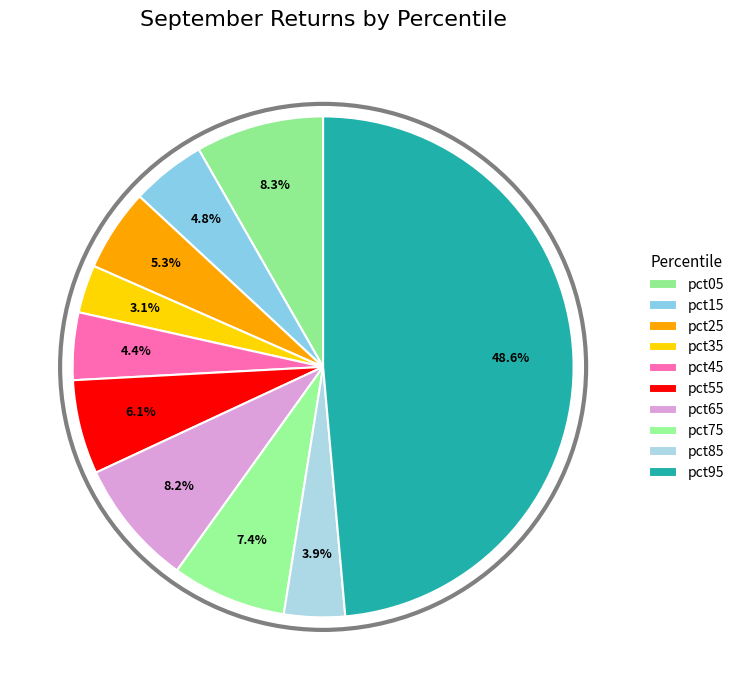

Does pct05 represent more than half of the total?

No